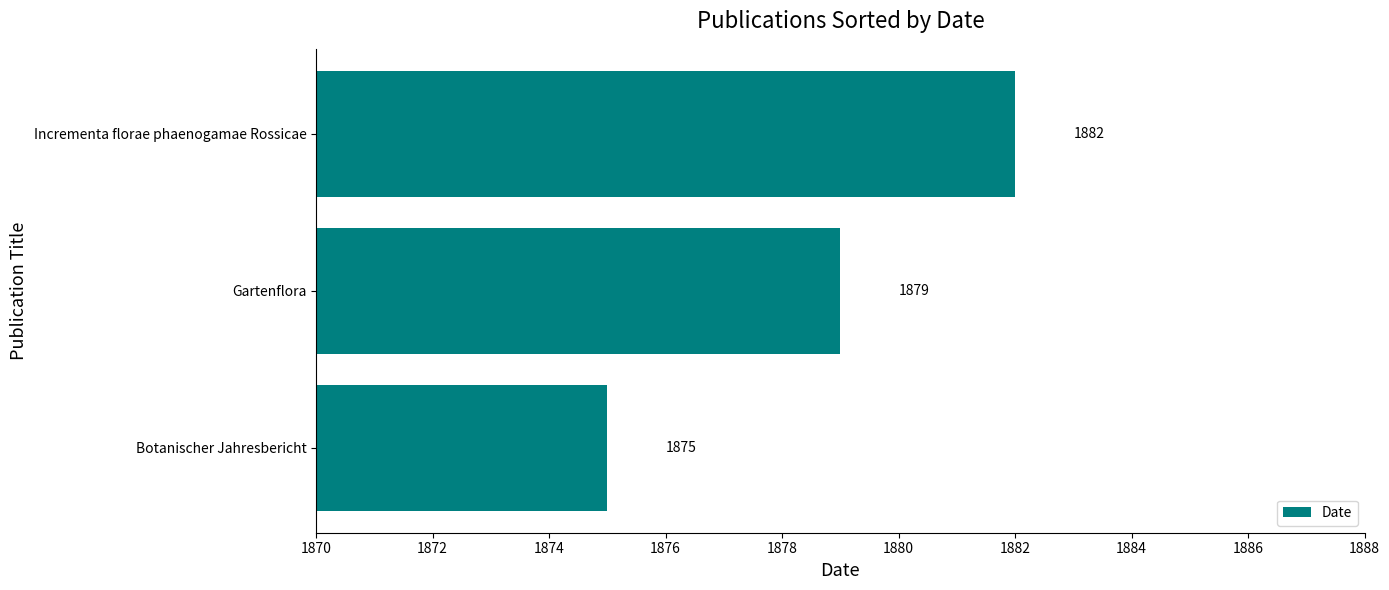

Is it true that the value at Incrementa florae phaenogamae Rossicae is 3009?

False